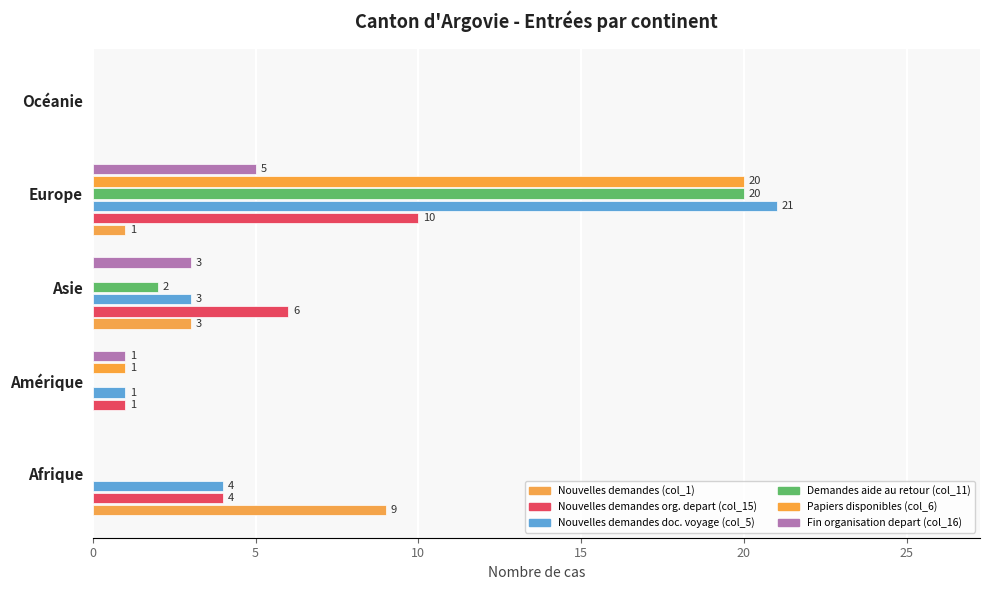

How many values in Demandes aide au retour (col_11) are above zero?

2